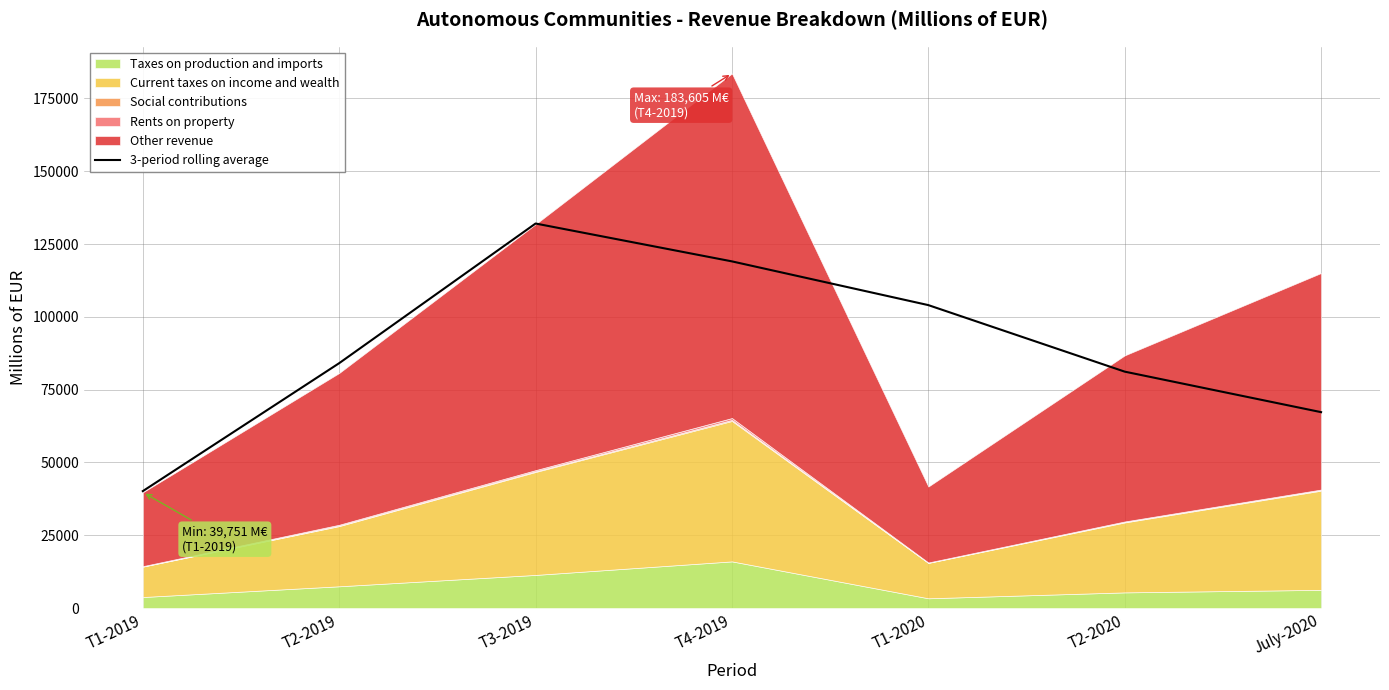

What is the smallest value displayed?

40163.0